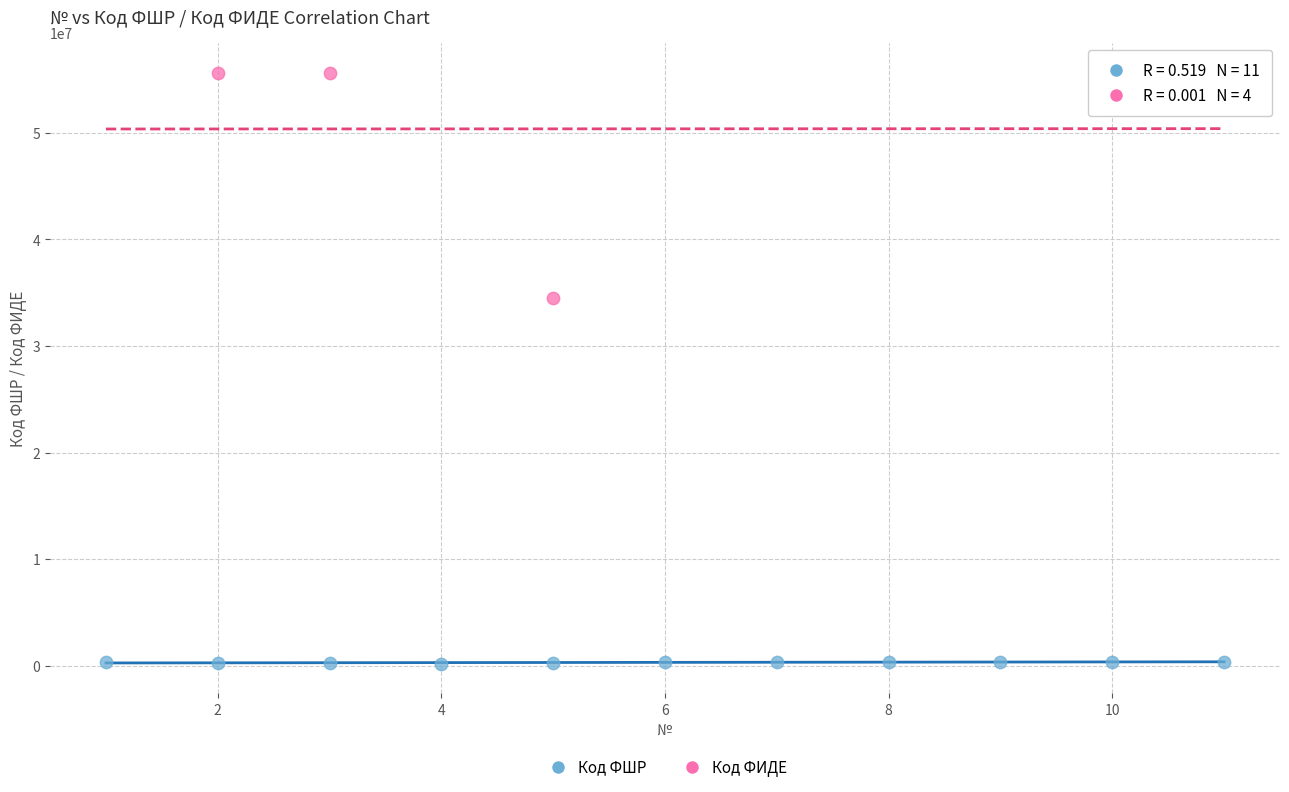

Which series has the widest spread of Y values?

Код ФИДЕ